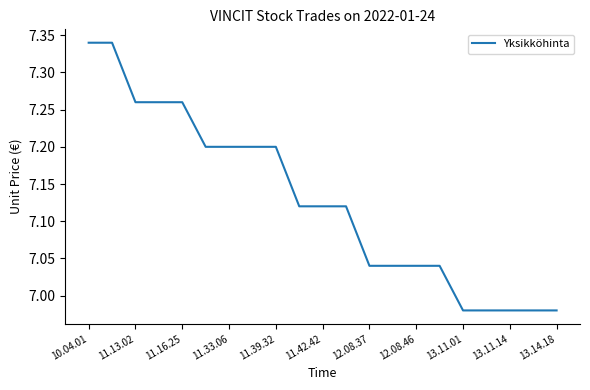

How many lines are shown in the chart?

1